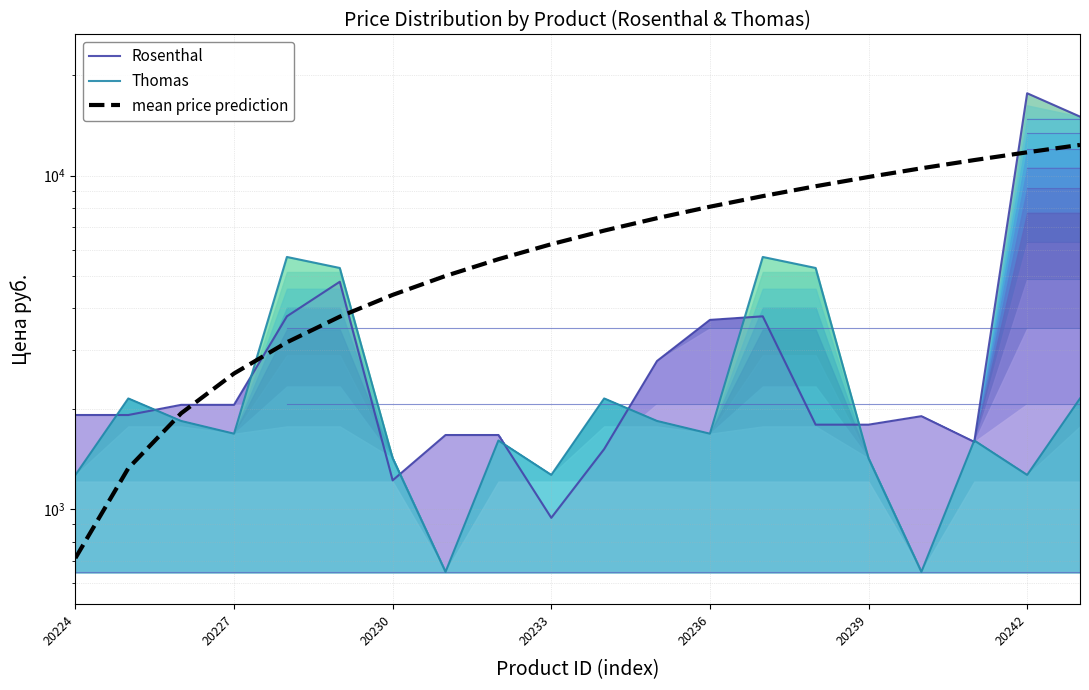

At how many categories does at least one series exceed 820?

20